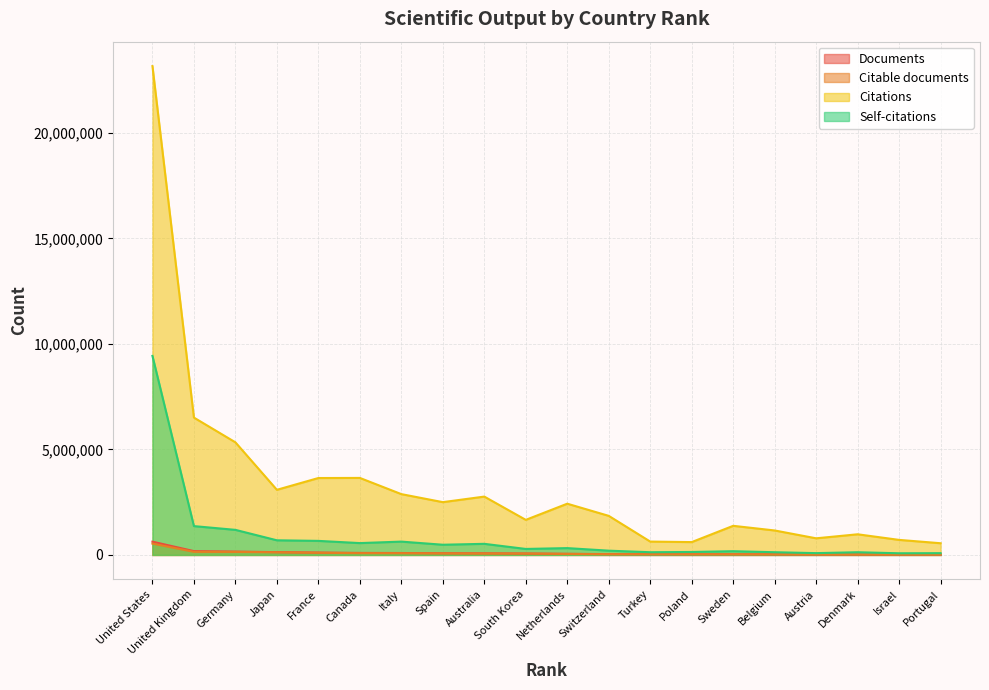

Which series has the widest spread of values?

Citations